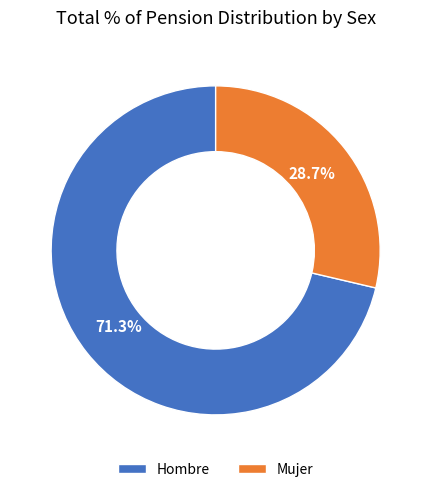

Between Mujer and Hombre, which is larger?

Hombre